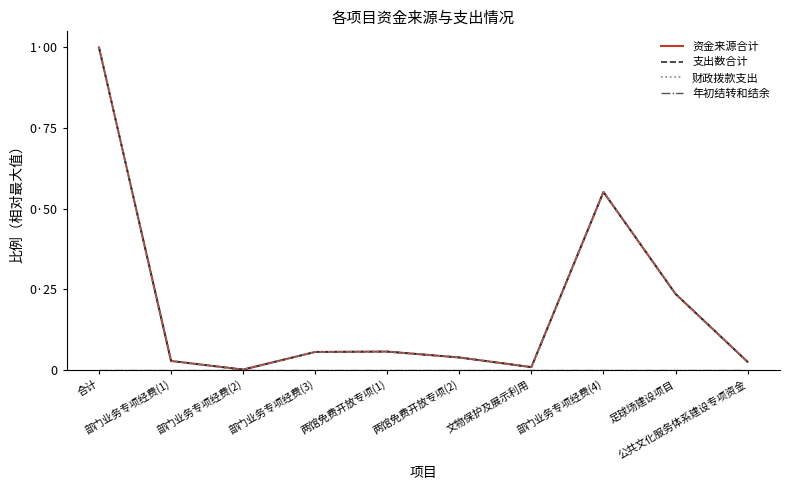

Rank the categories by 支出数合计 value from highest to lowest.

合计, 部门业务专项经费(4), 足球场建设项目, 两馆免费开放专项(1), 部门业务专项经费(3), 两馆免费开放专项(2), 部门业务专项经费(1), 公共文化服务体系建设专项资金, 文物保护及展示利用, 部门业务专项经费(2)